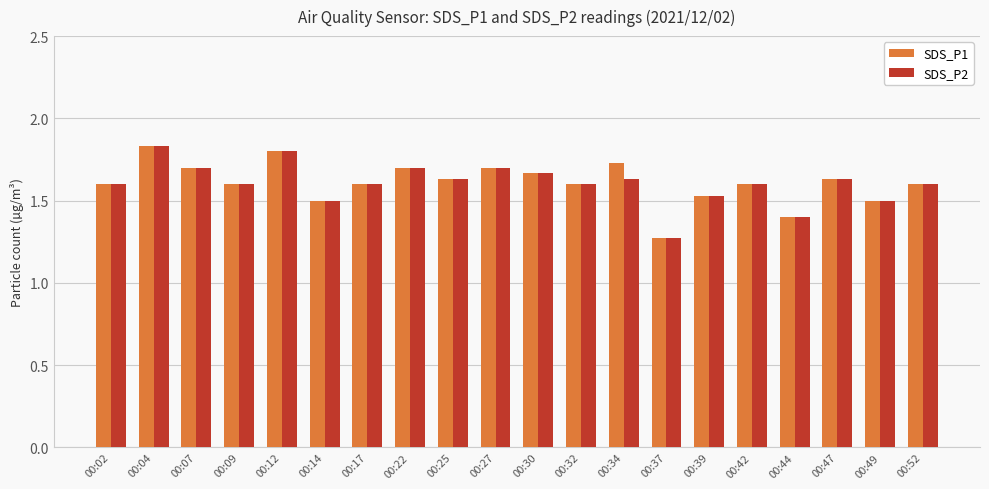

What is the value of the SDS_P2 bar at the 17th from the left?

1.4